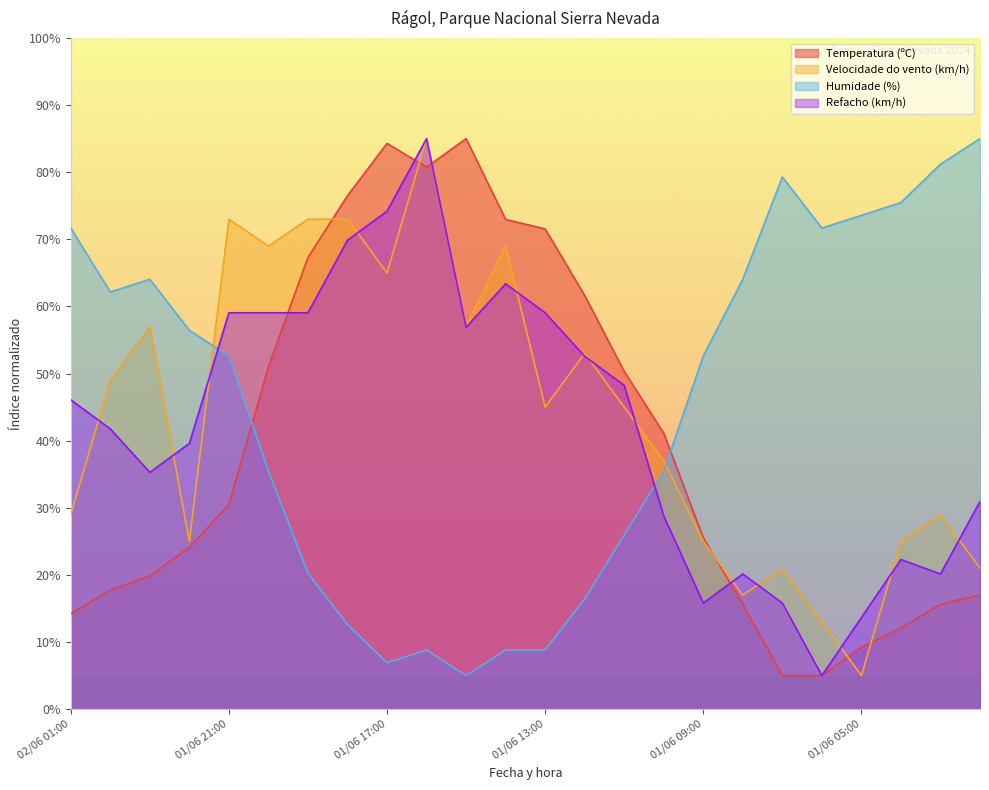

What is the smallest value displayed?

5.0